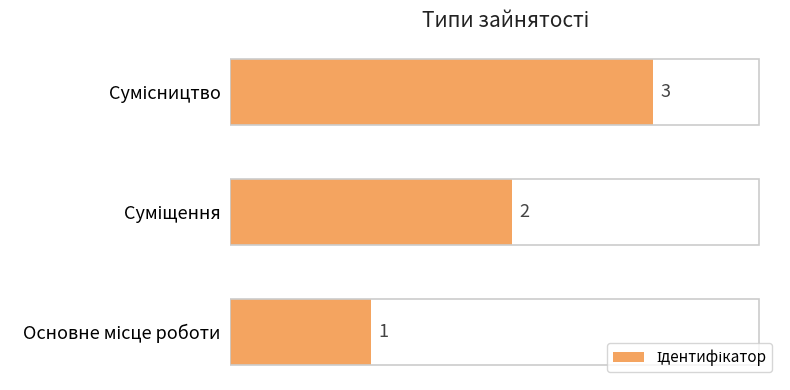

The chart shows a value of 2 at Основне місце роботи. True or false?

False